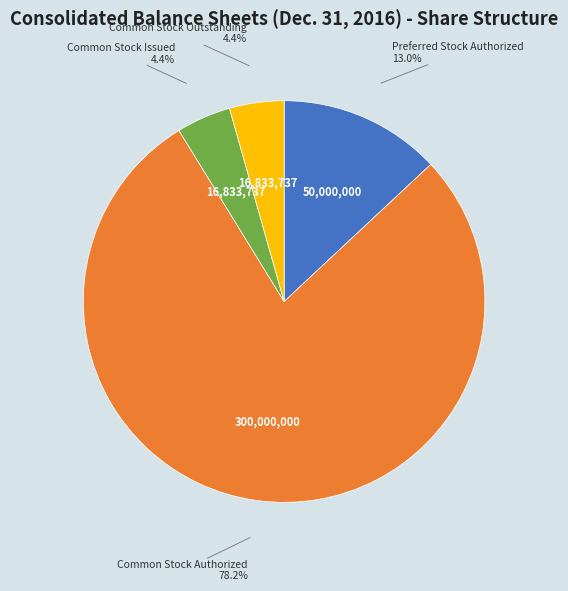

How many segments does this pie chart have?

4